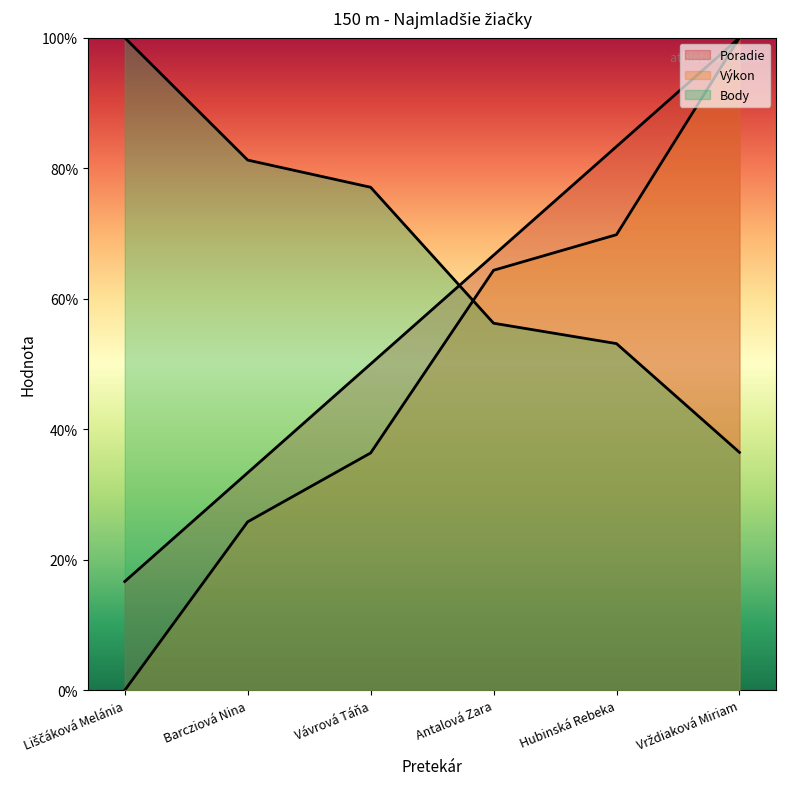

At which label is Body closest to 68?

Vávrová Táňa